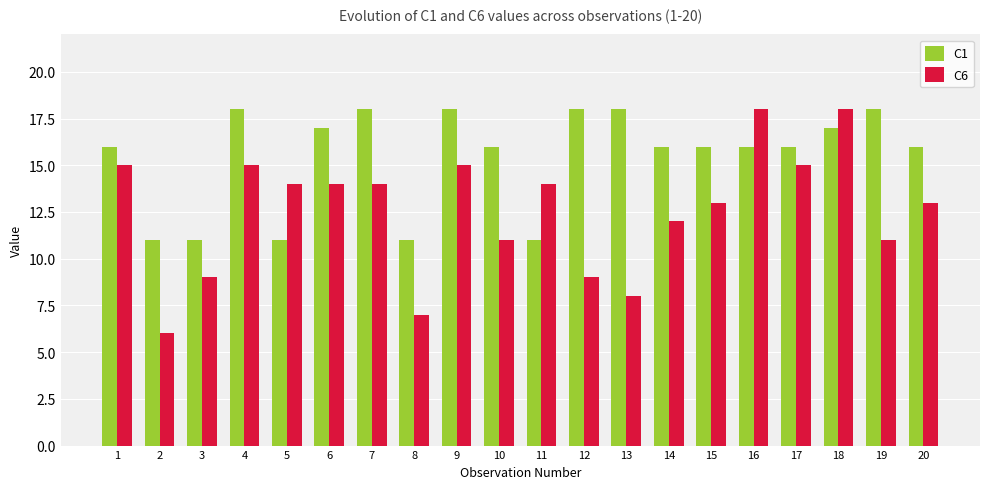

What is the value of the C1 bar at the 3rd from the left?

11